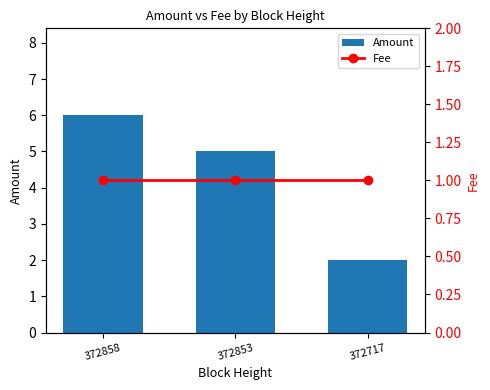

At which label does Amount first exceed 5?

372858